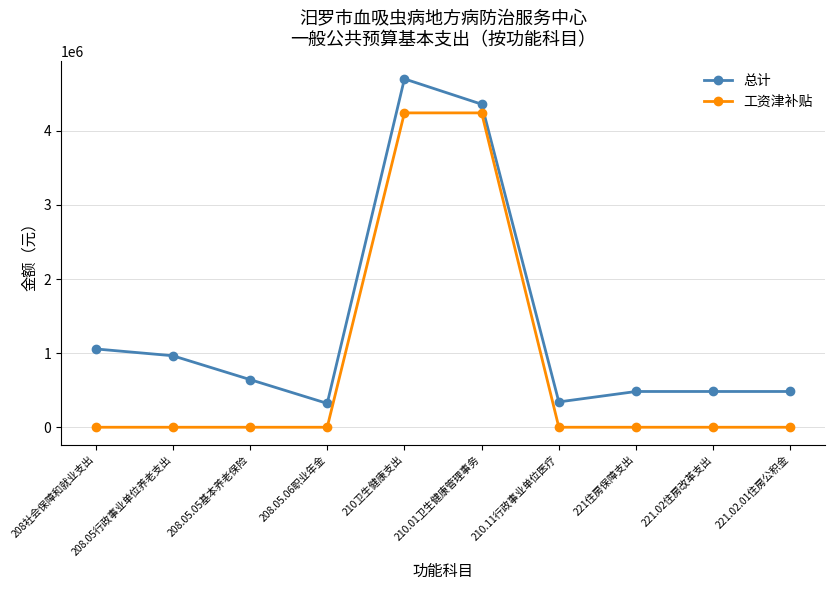

What is the total value across all series at 208社会保障和就业支出?

1057098.9